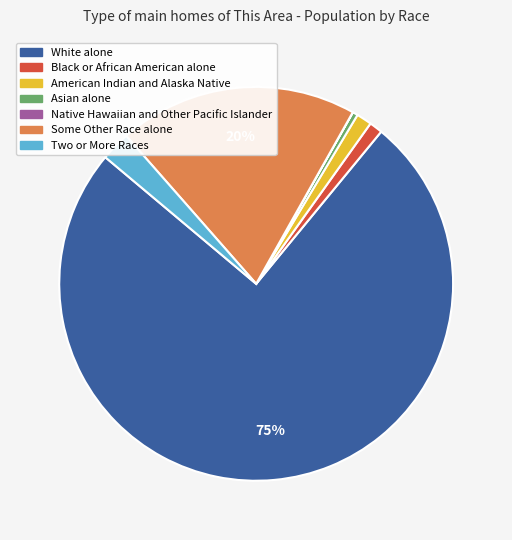

Which category accounts for the majority?

White alone